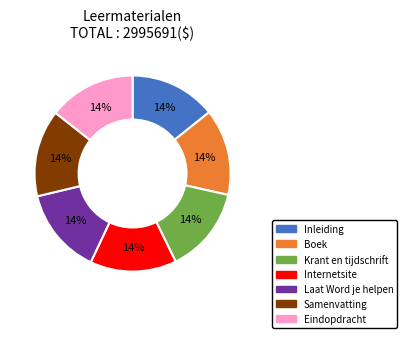

To the nearest percent, what percentage of the pie is Eindopdracht?

14%